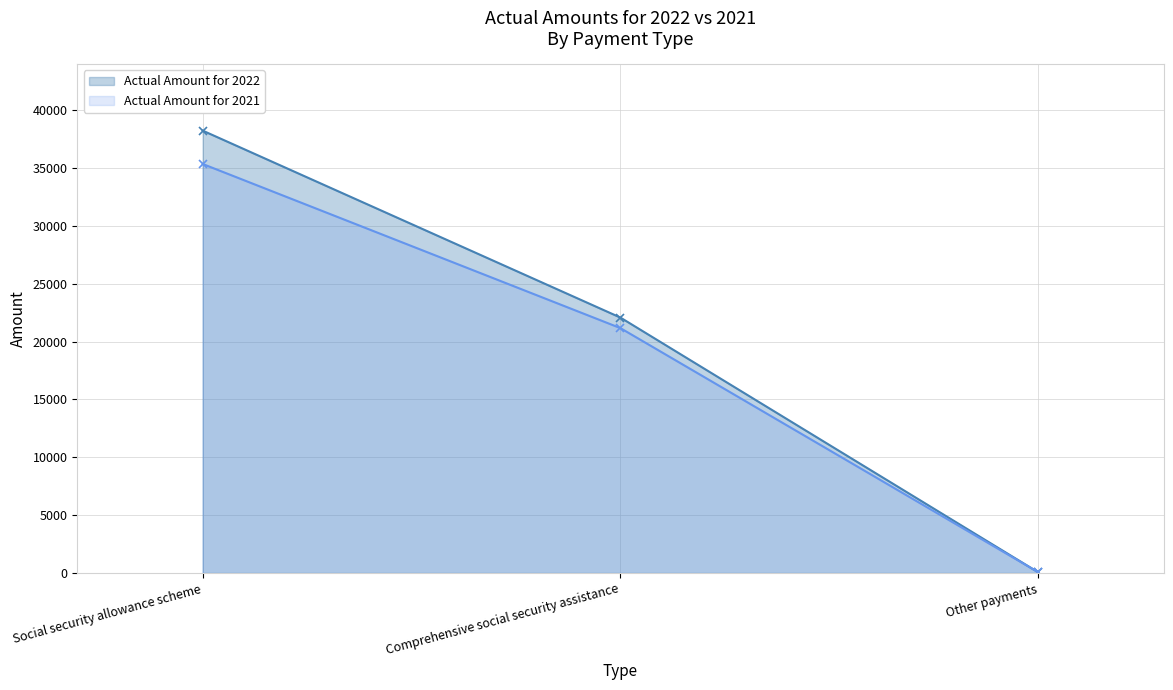

True or false: Actual Amount for 2022 has a value of 16 at Other payments.

False